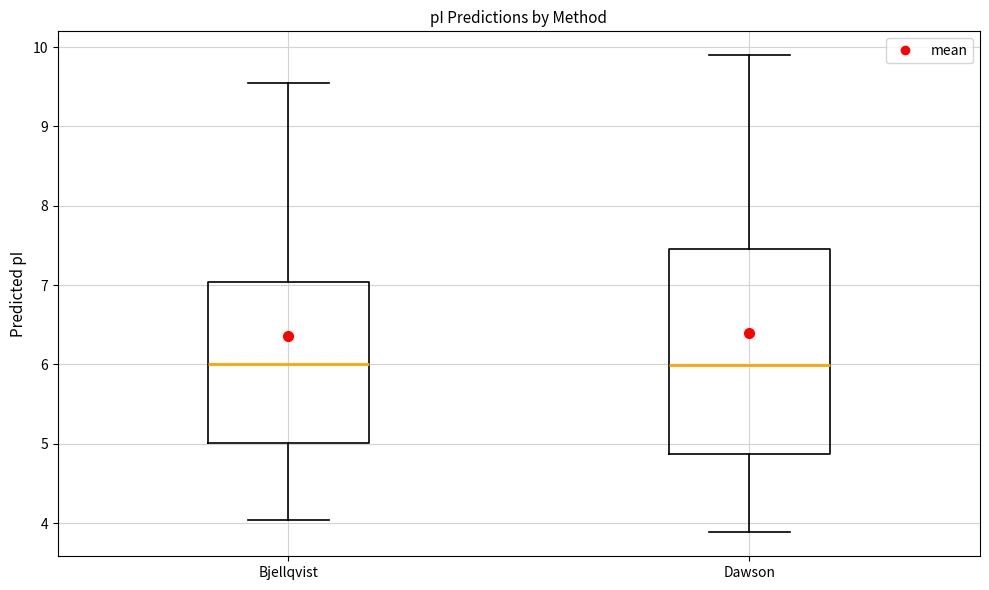

Reading left to right, read every box against the y-axis: the position of its median line, the range the box covers, and the ends of its whiskers. The values are not printed on the chart, so give them approximately, as read against the axis.

Bjellqvist: median 6.0, box 5.0 to 7.0, whiskers 4.0 to 9.5
Dawson: median 6.0, box 4.9 to 7.5, whiskers 3.9 to 9.9